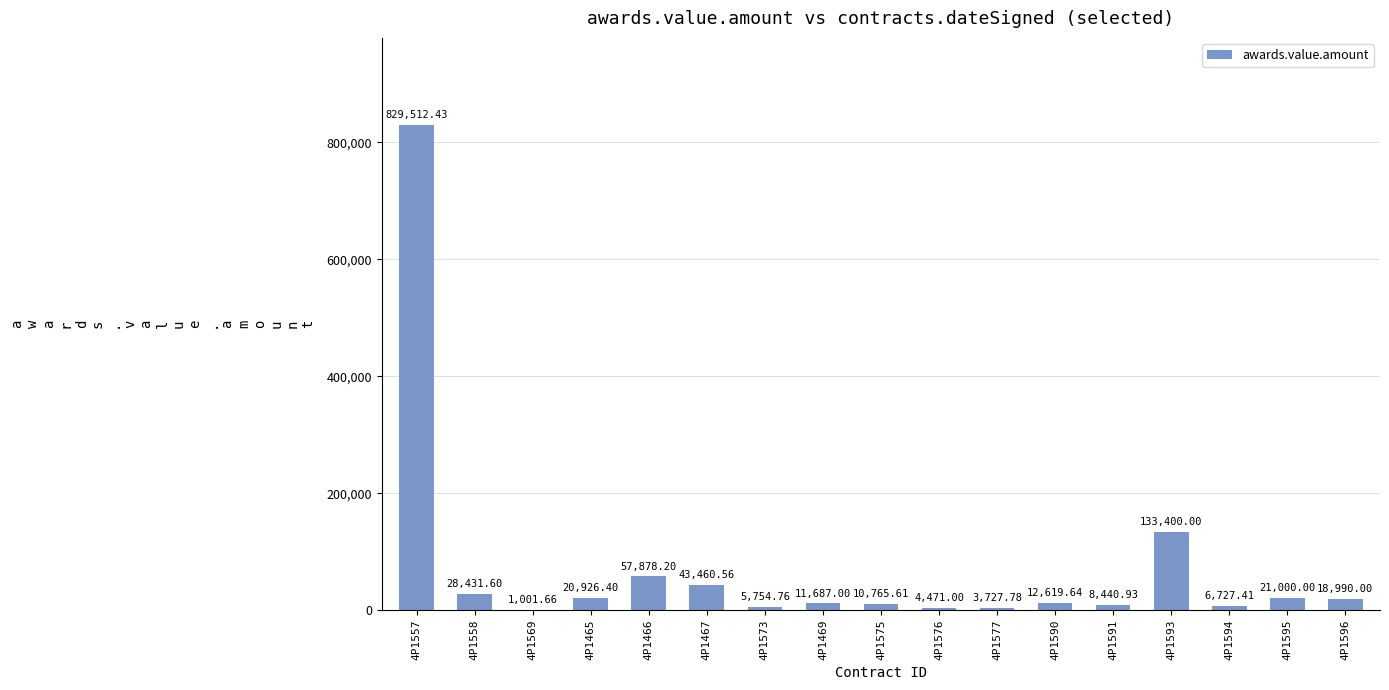

Reading left to right, extract all data points from this chart.

4P1557=829512.4	4P1558=28431.6	4P1569=1001.7	4P1465=20926.4	4P1466=57878.2	4P1467=43460.6	4P1573=5754.8	4P1469=11687.0	4P1575=10765.6	4P1576=4471.0	4P1577=3727.8	4P1590=12619.6	4P1591=8440.9	4P1593=133400.0	4P1594=6727.4	4P1595=21000.0	4P1596=18990.0